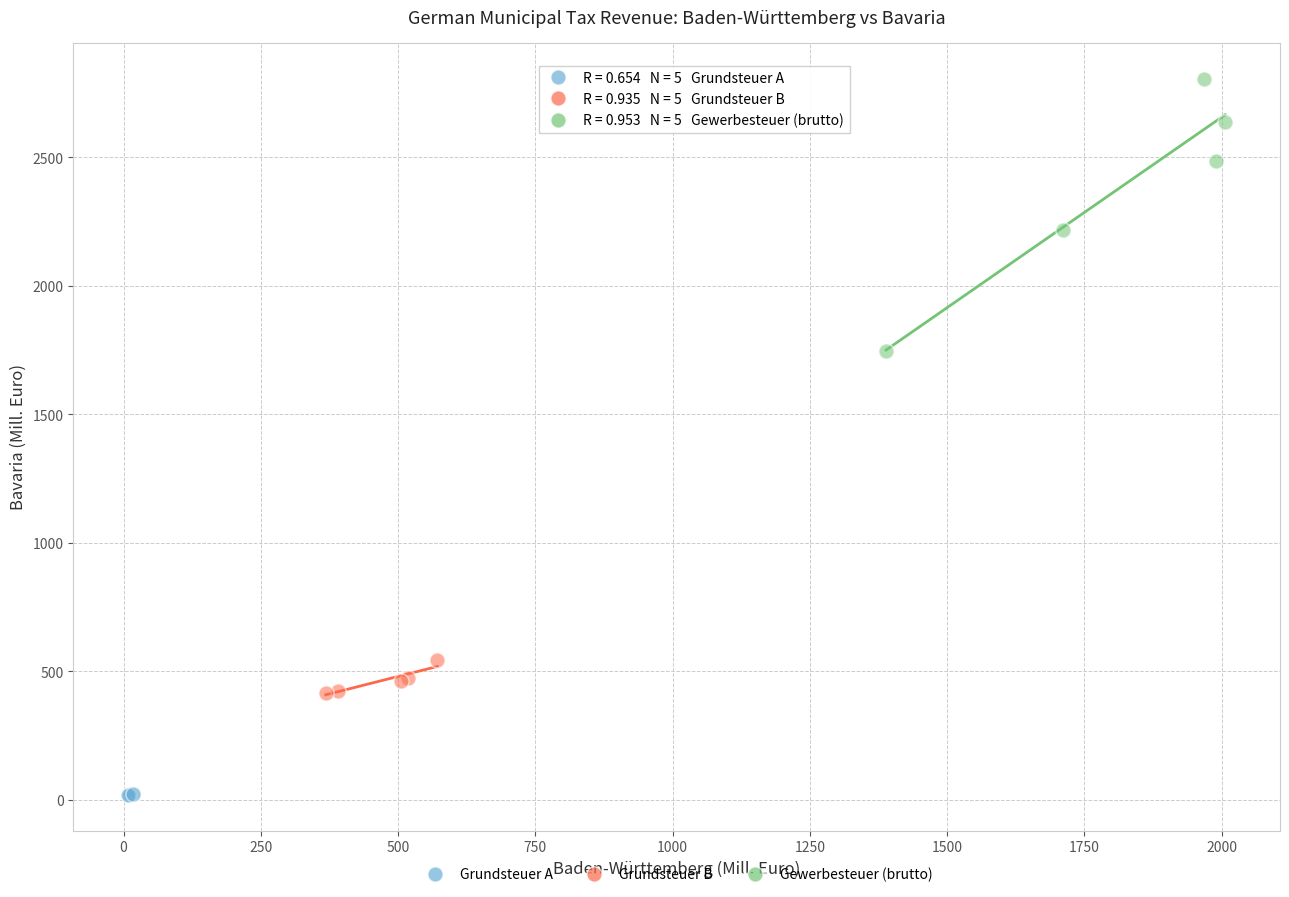

Which series has the largest Y range (max minus min)?

Gewerbesteuer (brutto)